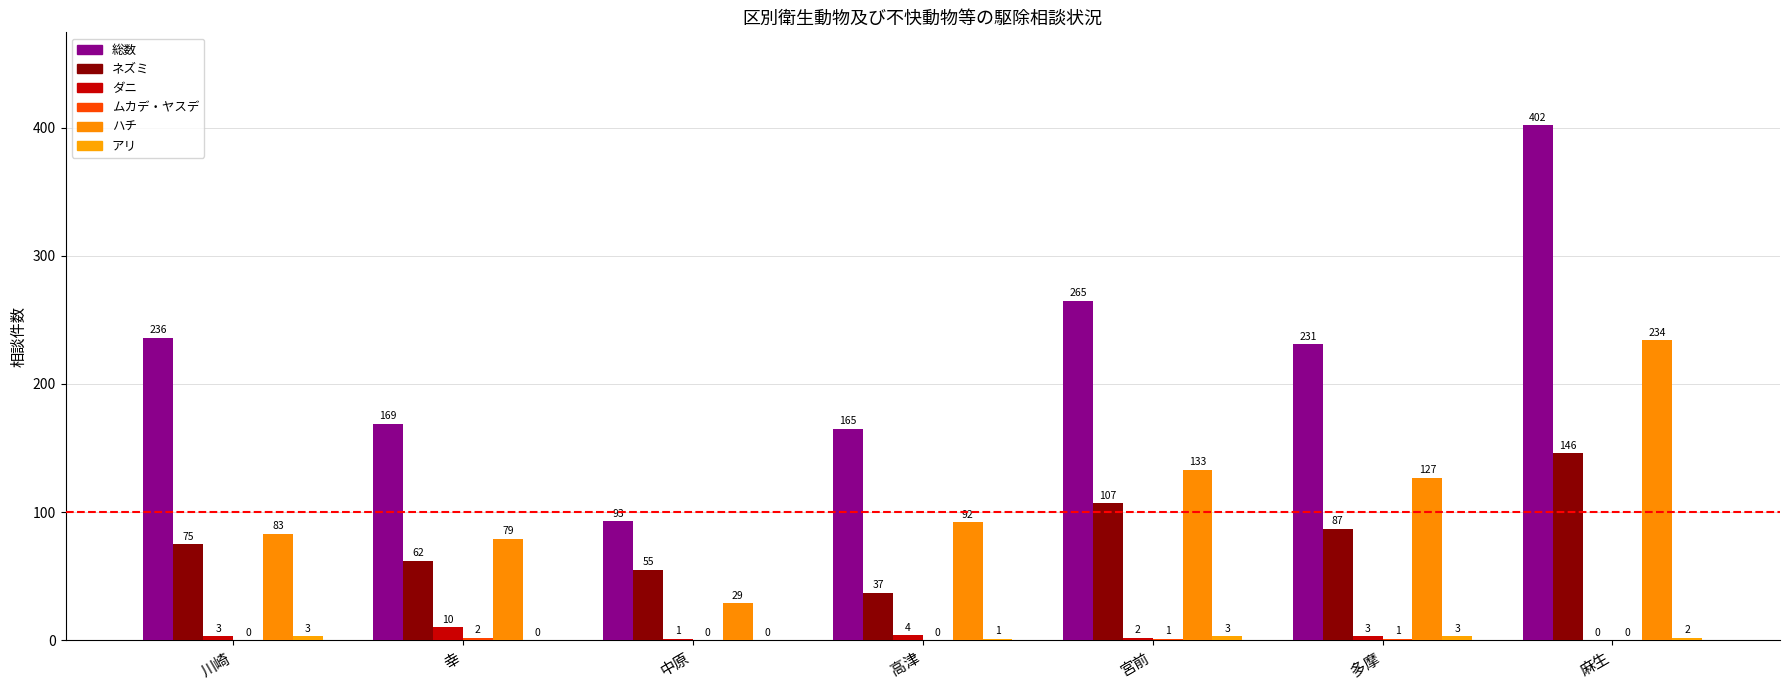

What is the sum of the 総数 values at 川崎 and 宮前?

501